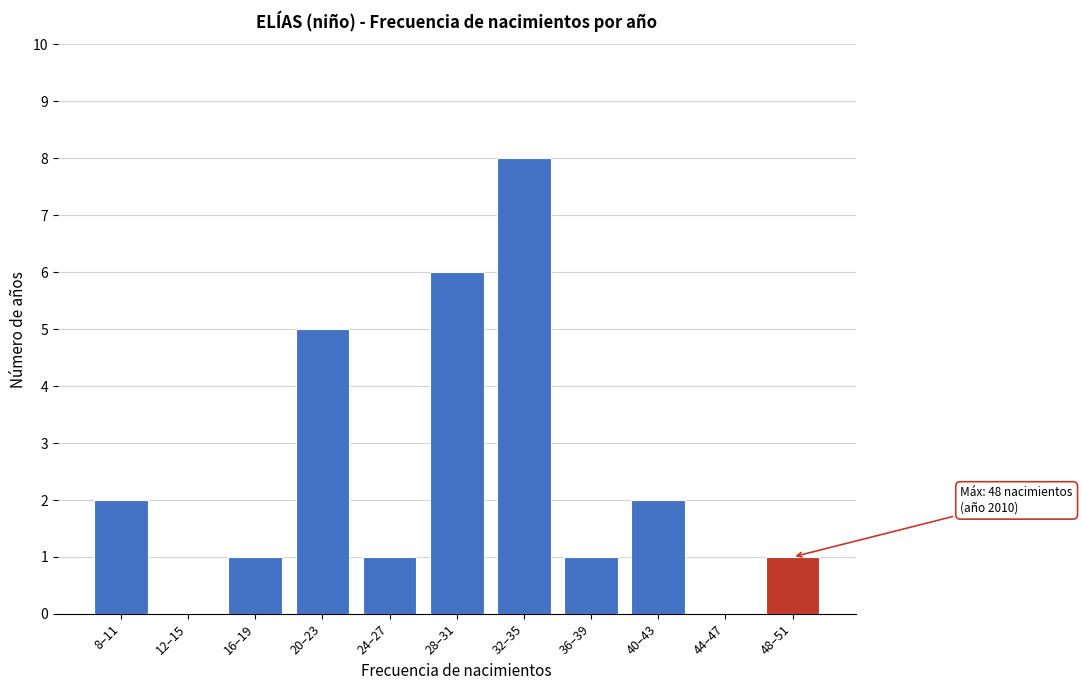

Reading left to right, list all the values displayed in this chart.

8–11=2	12–15=0	16–19=1	20–23=5	24–27=1	28–31=6	32–35=8	36–39=1	40–43=2	44–47=0	48–51=1